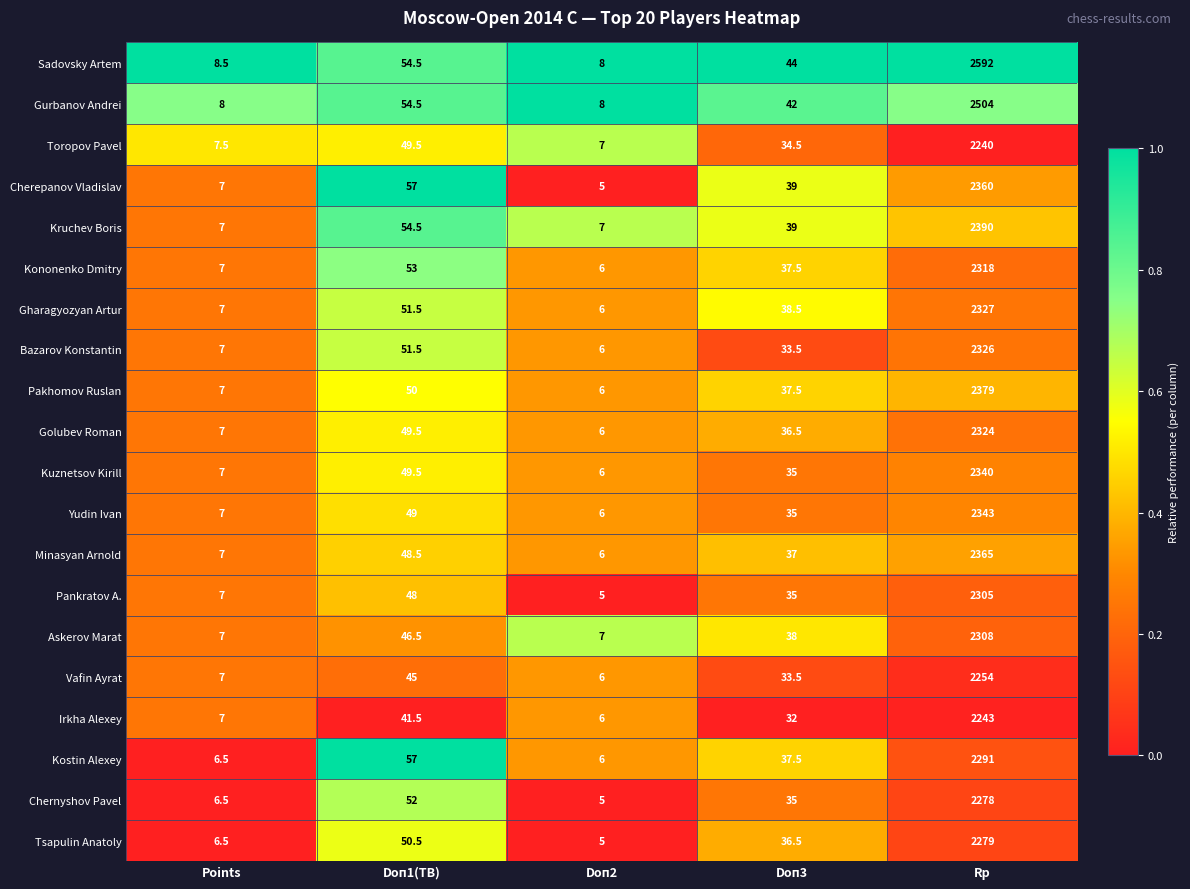

Rank the series by their maximum value, from lowest to highest.

Toropov Pavel, Irkha Alexey, Vafin Ayrat, Chernyshov Pavel, Tsapulin Anatoly, Kostin Alexey, Pankratov A., Askerov Marat, Kononenko Dmitry, Golubev Roman, Bazarov Konstantin, Gharagyozyan Artur, Kuznetsov Kirill, Yudin Ivan, Cherepanov Vladislav, Minasyan Arnold, Pakhomov Ruslan, Kruchev Boris, Gurbanov Andrei, Sadovsky Artem